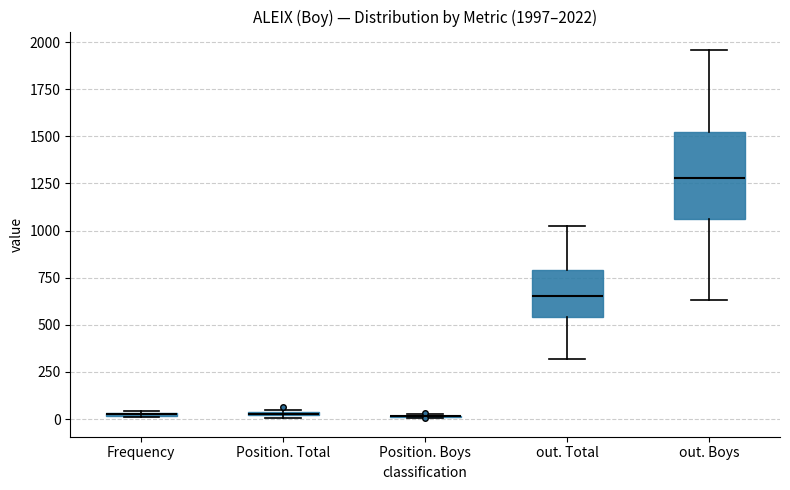

Comparing the boxes themselves (not the whiskers), which one is the tallest?

out. Boys